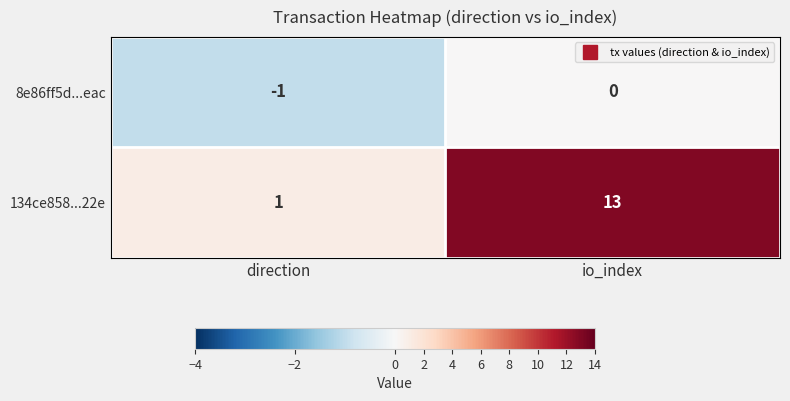

At which label is 134ce858...22e closest to 7?

direction